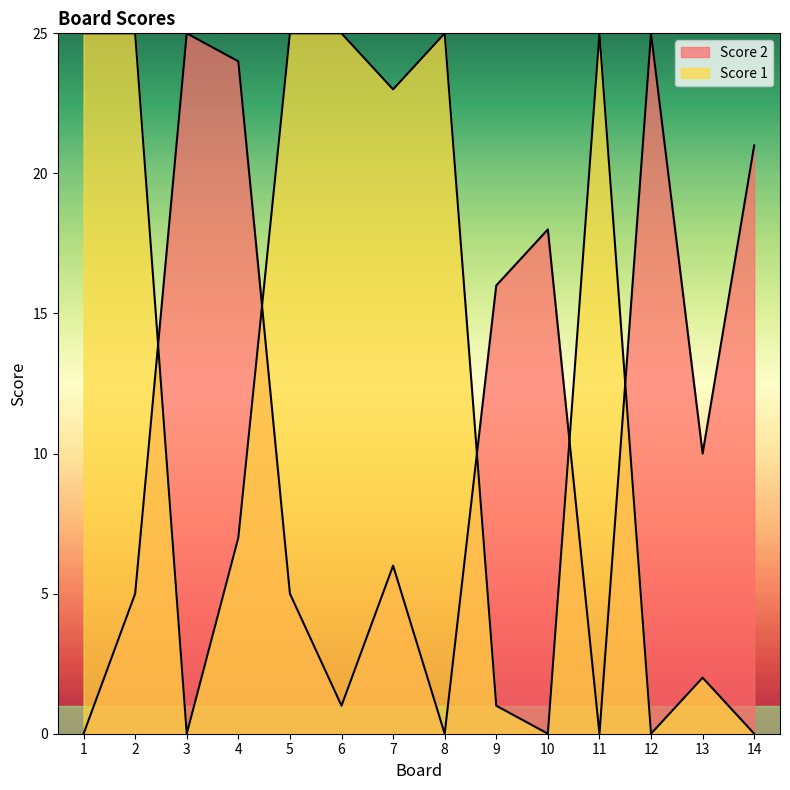

Which label corresponds to the smallest value in the chart?

1